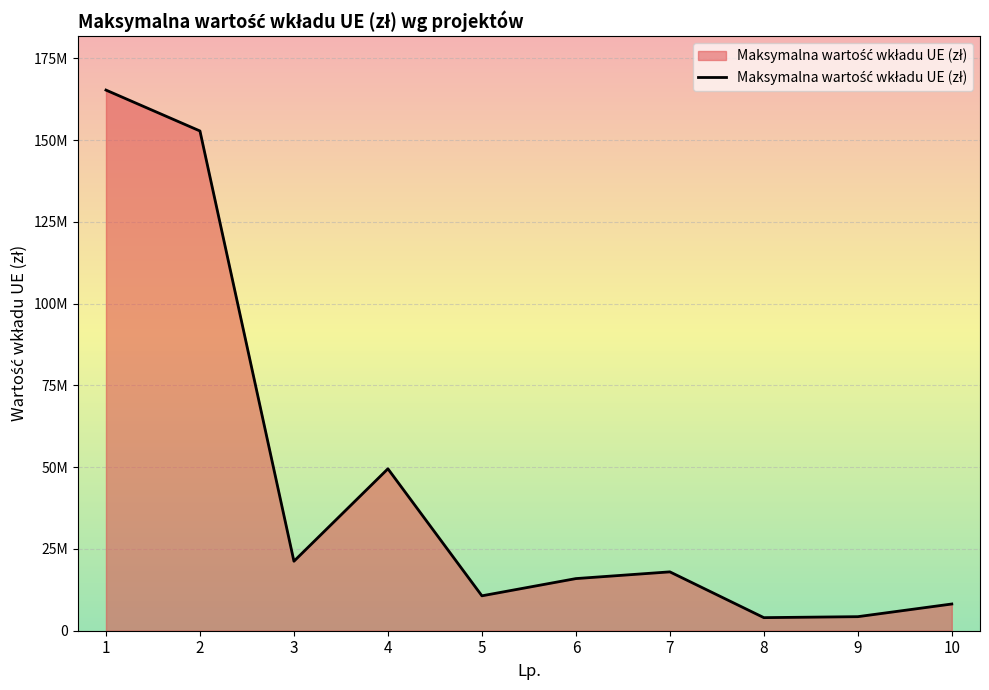

At which label does the data first exceed 18000000?

1